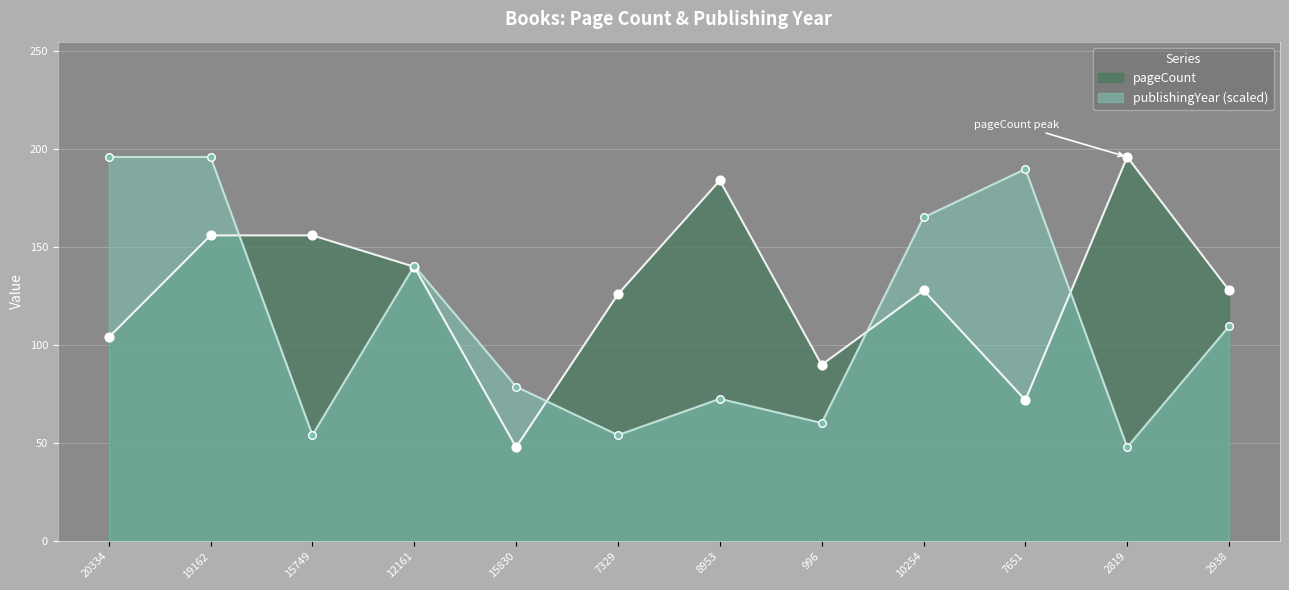

What are all the series names shown in the legend?

pageCount, publishingYear (scaled)